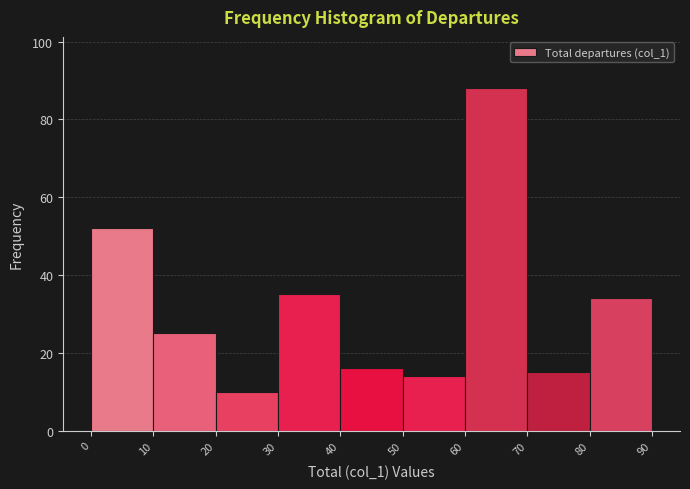

Which range on the x-axis has the tallest bar?

60 to 70